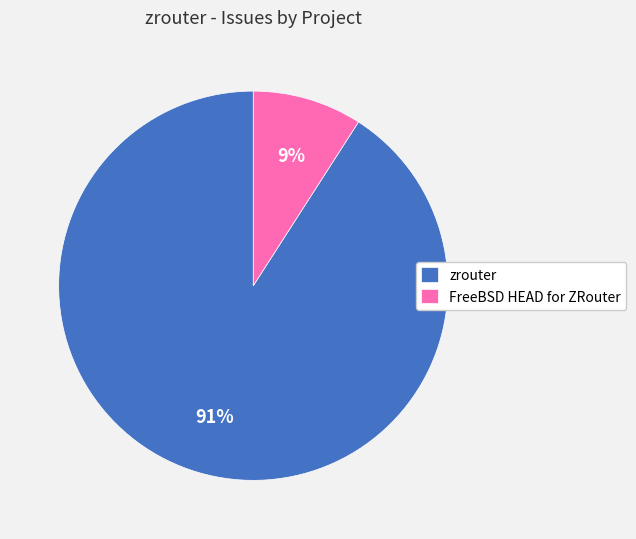

To the nearest percent, what is the difference between the largest and smallest slice percentages?

82%